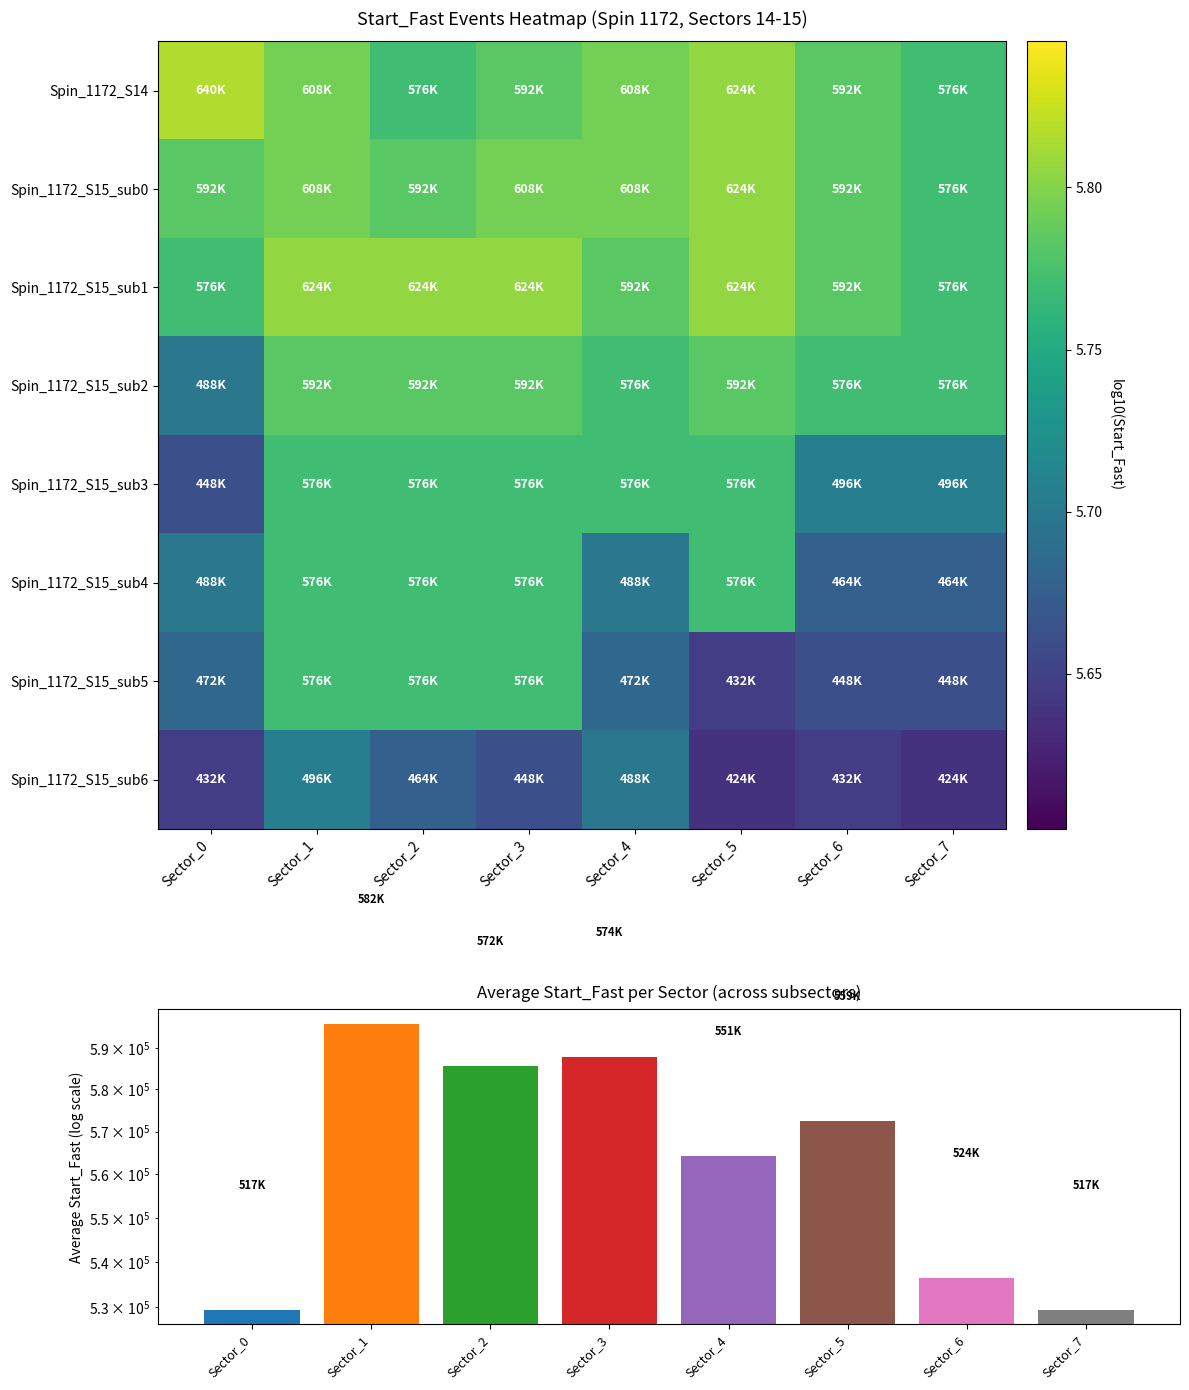

What is the difference between the highest and lowest values at Sector_5?

0.2